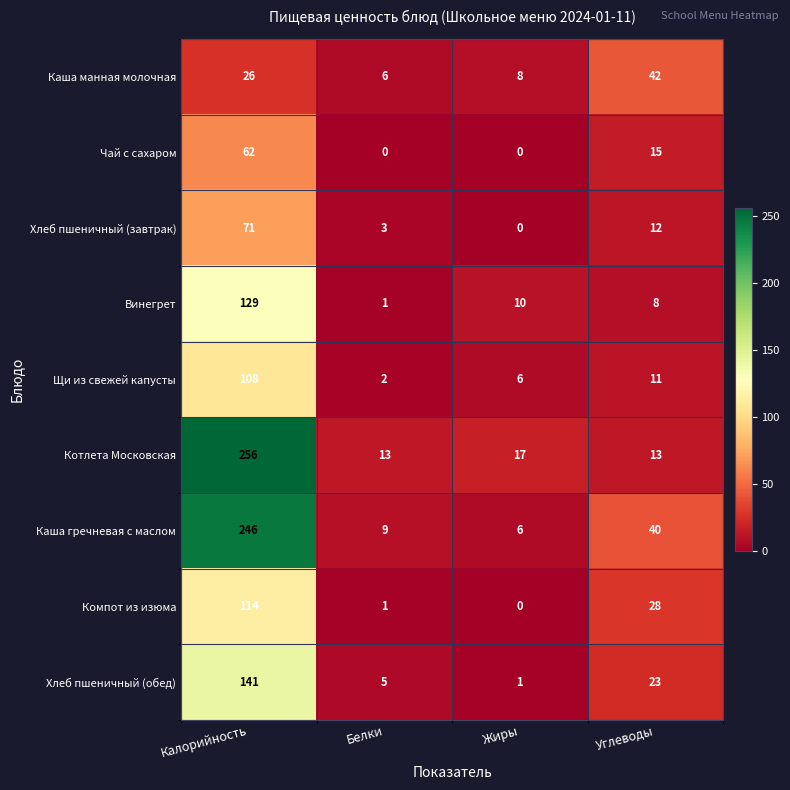

Which category has the highest value in the Хлеб пшеничный (обед) series?

Калорийность